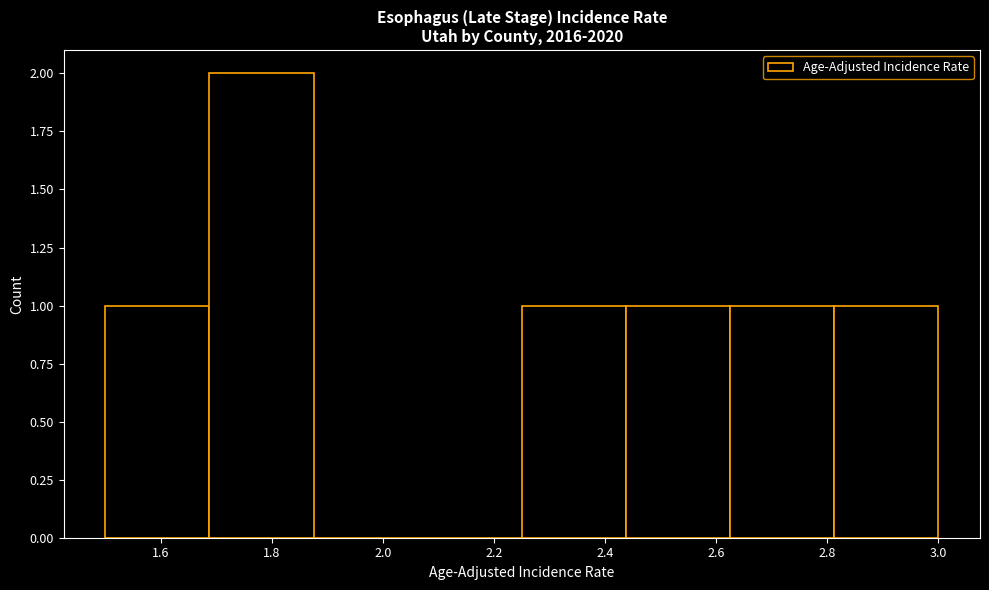

Over which range of the x-axis is the bar tallest?

1.68 to 1.88